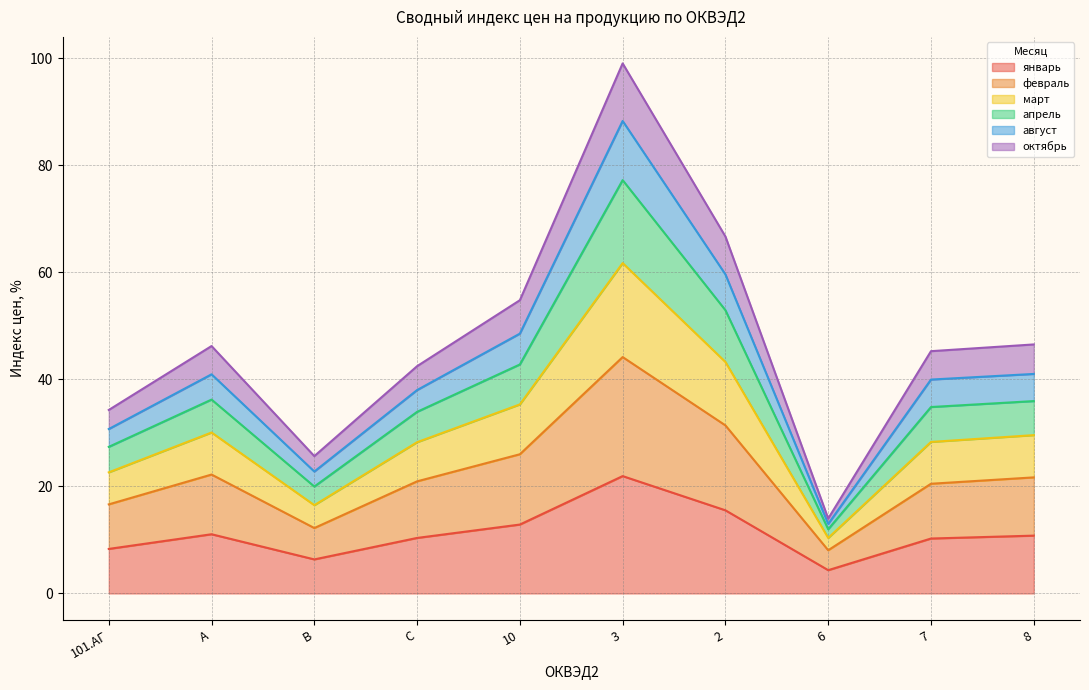

Where is the first local minimum for март?

B